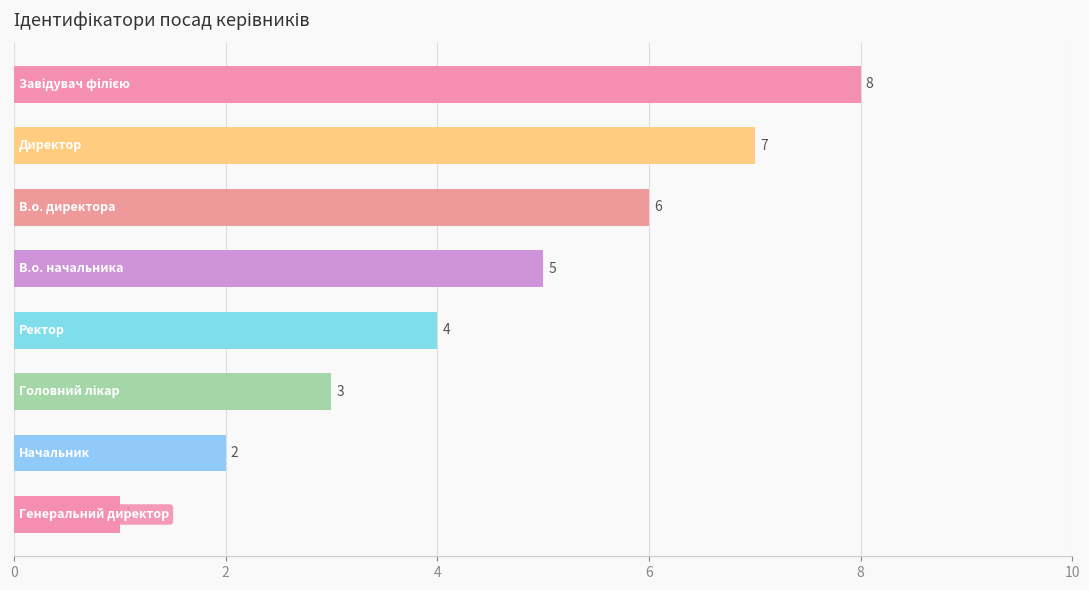

What is the sum of all values?

36